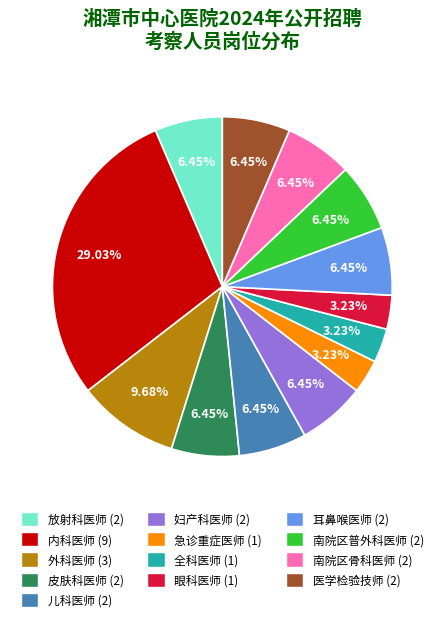

Which category has the biggest portion of the pie?

内科医师